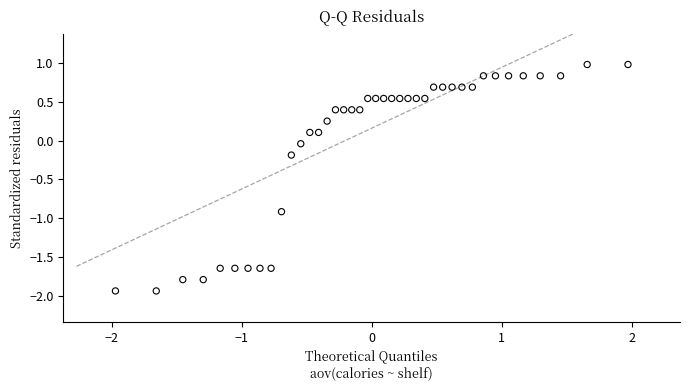

What is the range of Y values (max minus min)?

2.9